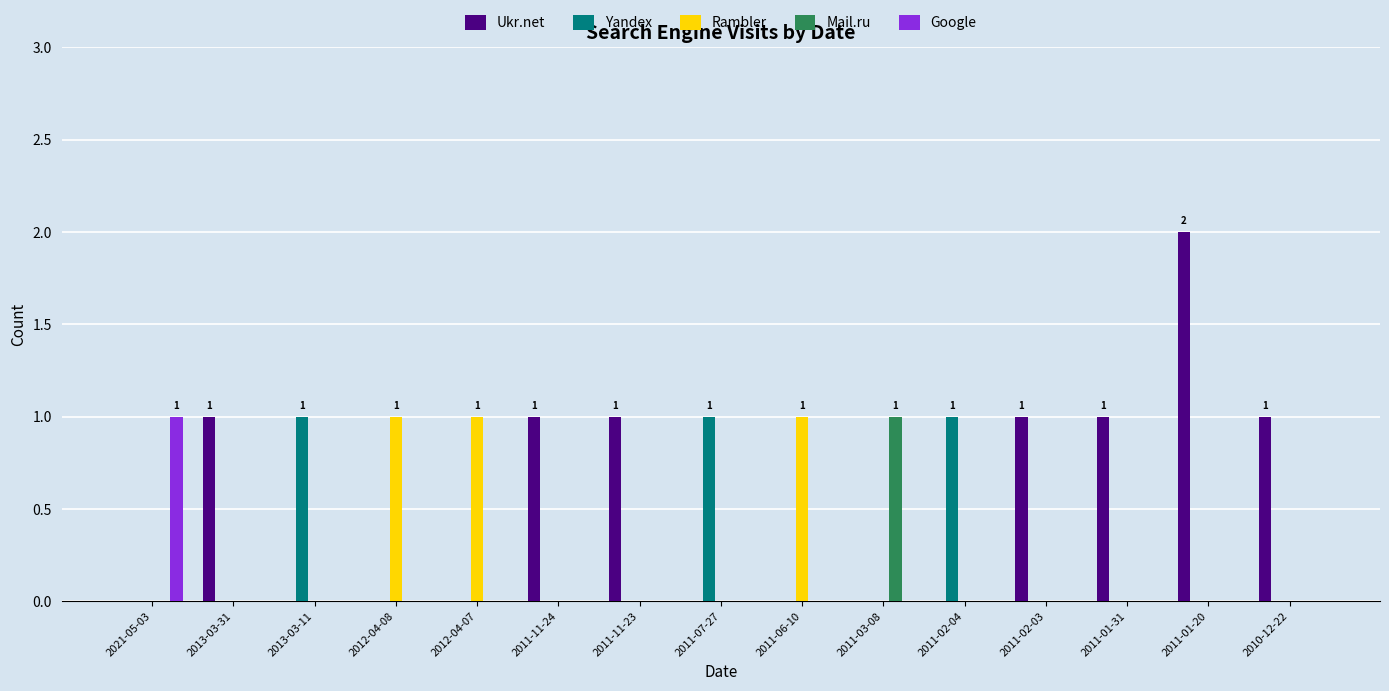

What is the greatest value displayed?

2